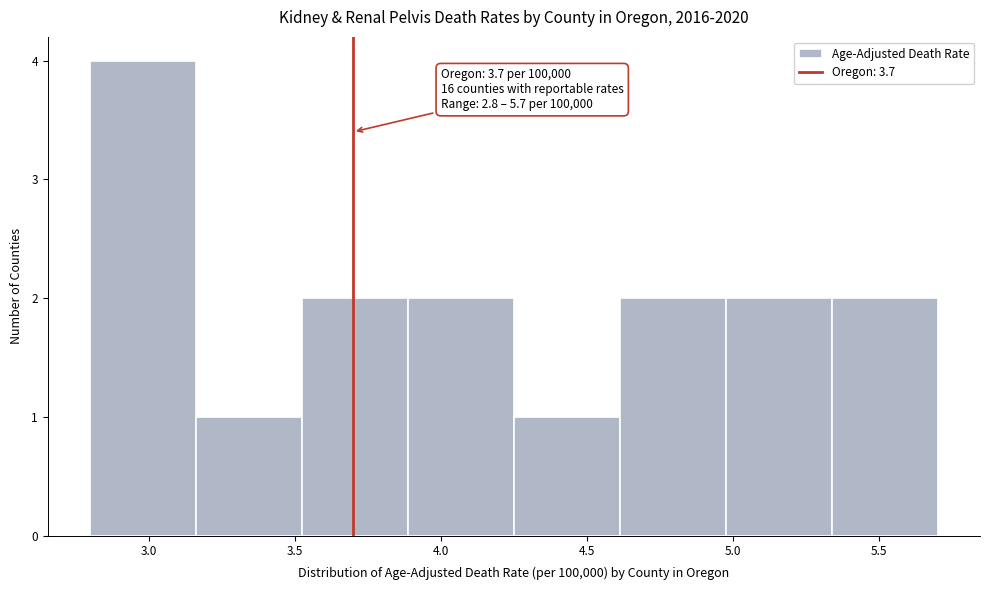

Which range on the x-axis has the tallest bar?

2.80 to 3.15